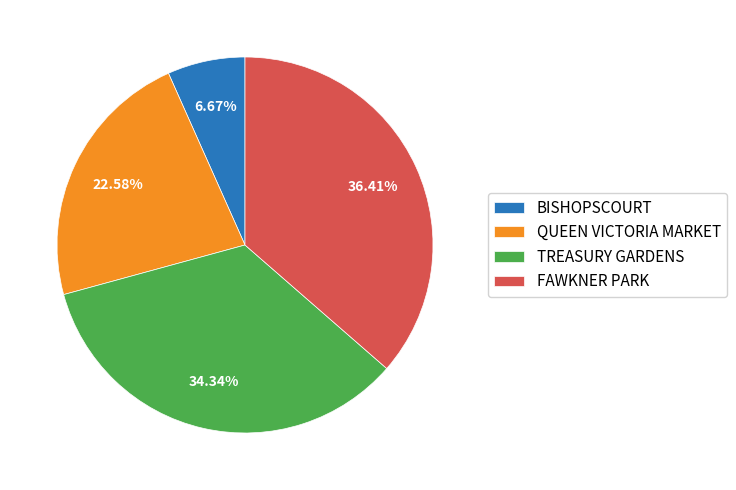

To the nearest percent, what is the average slice percentage?

25%